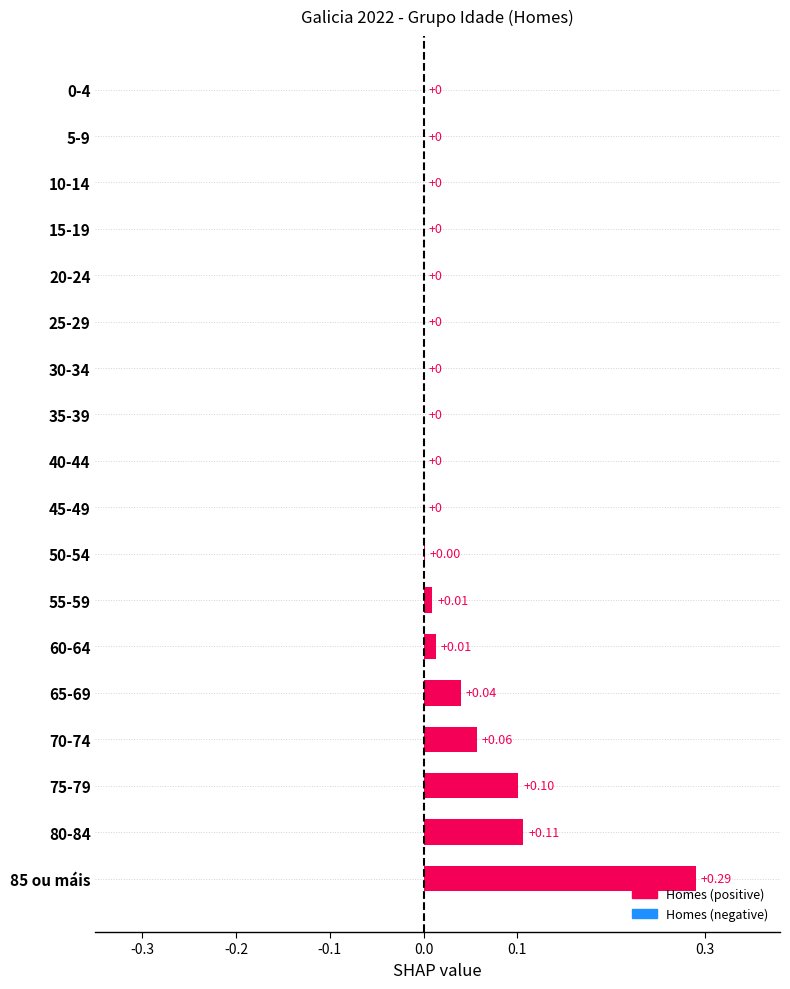

Are the bars horizontal?

Yes